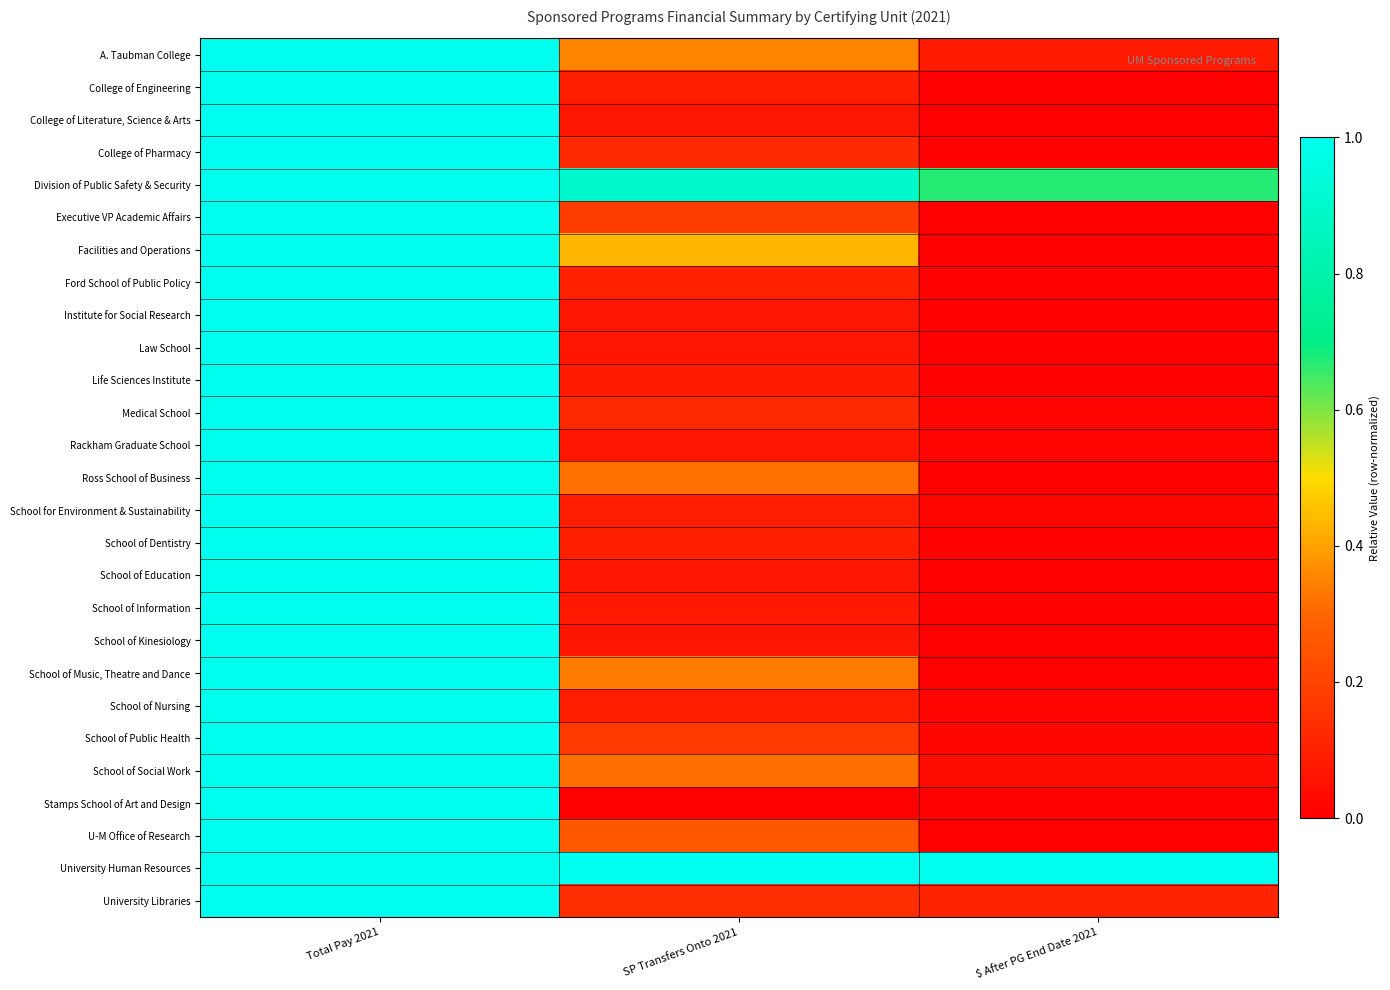

Reading left to right, what are all the values shown in this chart?

A. Taubman College: Total Pay 2021=1.0	SP Transfers Onto 2021=0.4	$ After PG End Date 2021=0.1
College of Engineering: Total Pay 2021=1.0	SP Transfers Onto 2021=0.1	$ After PG End Date 2021=0.0
College of Literature, Science & Arts: Total Pay 2021=1.0	SP Transfers Onto 2021=0.1	$ After PG End Date 2021=0.0
College of Pharmacy: Total Pay 2021=1.0	SP Transfers Onto 2021=0.1	$ After PG End Date 2021=0.0
Division of Public Safety & Security: Total Pay 2021=1.0	SP Transfers Onto 2021=0.9	$ After PG End Date 2021=0.7
Executive VP Academic Affairs: Total Pay 2021=1.0	SP Transfers Onto 2021=0.2	$ After PG End Date 2021=0.0
Facilities and Operations: Total Pay 2021=1.0	SP Transfers Onto 2021=0.4	$ After PG End Date 2021=0.0
Ford School of Public Policy: Total Pay 2021=1.0	SP Transfers Onto 2021=0.1	$ After PG End Date 2021=0.0
Institute for Social Research: Total Pay 2021=1.0	SP Transfers Onto 2021=0.1	$ After PG End Date 2021=0.0
Law School: Total Pay 2021=1.0	SP Transfers Onto 2021=0.1	$ After PG End Date 2021=0.0
Life Sciences Institute: Total Pay 2021=1.0	SP Transfers Onto 2021=0.1	$ After PG End Date 2021=0.0
Medical School: Total Pay 2021=1.0	SP Transfers Onto 2021=0.1	$ After PG End Date 2021=0.0
Rackham Graduate School: Total Pay 2021=1.0	SP Transfers Onto 2021=0.1	$ After PG End Date 2021=0.0
Ross School of Business: Total Pay 2021=1.0	SP Transfers Onto 2021=0.3	$ After PG End Date 2021=0.0
School for Environment & Sustainability: Total Pay 2021=1.0	SP Transfers Onto 2021=0.1	$ After PG End Date 2021=0.0
School of Dentistry: Total Pay 2021=1.0	SP Transfers Onto 2021=0.1	$ After PG End Date 2021=0.0
School of Education: Total Pay 2021=1.0	SP Transfers Onto 2021=0.1	$ After PG End Date 2021=0.0
School of Information: Total Pay 2021=1.0	SP Transfers Onto 2021=0.1	$ After PG End Date 2021=0.0
School of Kinesiology: Total Pay 2021=1.0	SP Transfers Onto 2021=0.1	$ After PG End Date 2021=0.0
School of Music, Theatre and Dance: Total Pay 2021=1.0	SP Transfers Onto 2021=0.3	$ After PG End Date 2021=0.0
School of Nursing: Total Pay 2021=1.0	SP Transfers Onto 2021=0.1	$ After PG End Date 2021=0.0
School of Public Health: Total Pay 2021=1.0	SP Transfers Onto 2021=0.2	$ After PG End Date 2021=0.0
School of Social Work: Total Pay 2021=1.0	SP Transfers Onto 2021=0.3	$ After PG End Date 2021=0.0
Stamps School of Art and Design: Total Pay 2021=1.0	SP Transfers Onto 2021=0.0	$ After PG End Date 2021=0.0
U-M Office of Research: Total Pay 2021=1.0	SP Transfers Onto 2021=0.3	$ After PG End Date 2021=0.0
University Human Resources: Total Pay 2021=1.0	SP Transfers Onto 2021=1.0	$ After PG End Date 2021=1.0
University Libraries: Total Pay 2021=1.0	SP Transfers Onto 2021=0.1	$ After PG End Date 2021=0.1